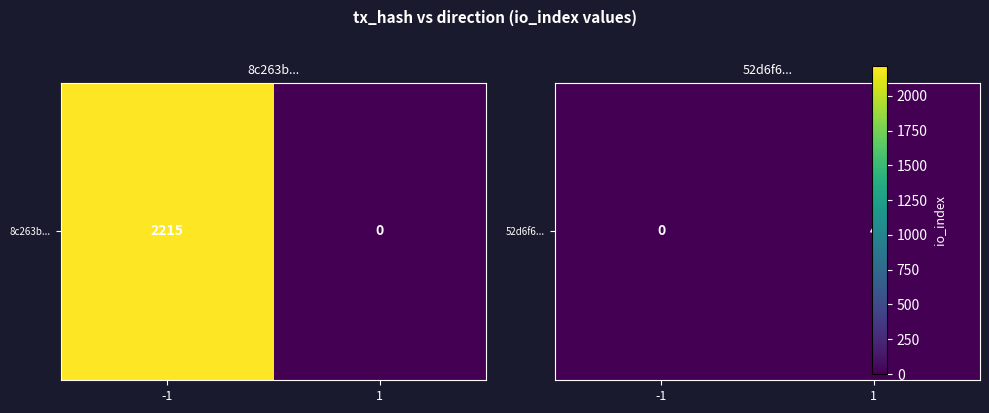

The value at -1 is -2. True or false?

False